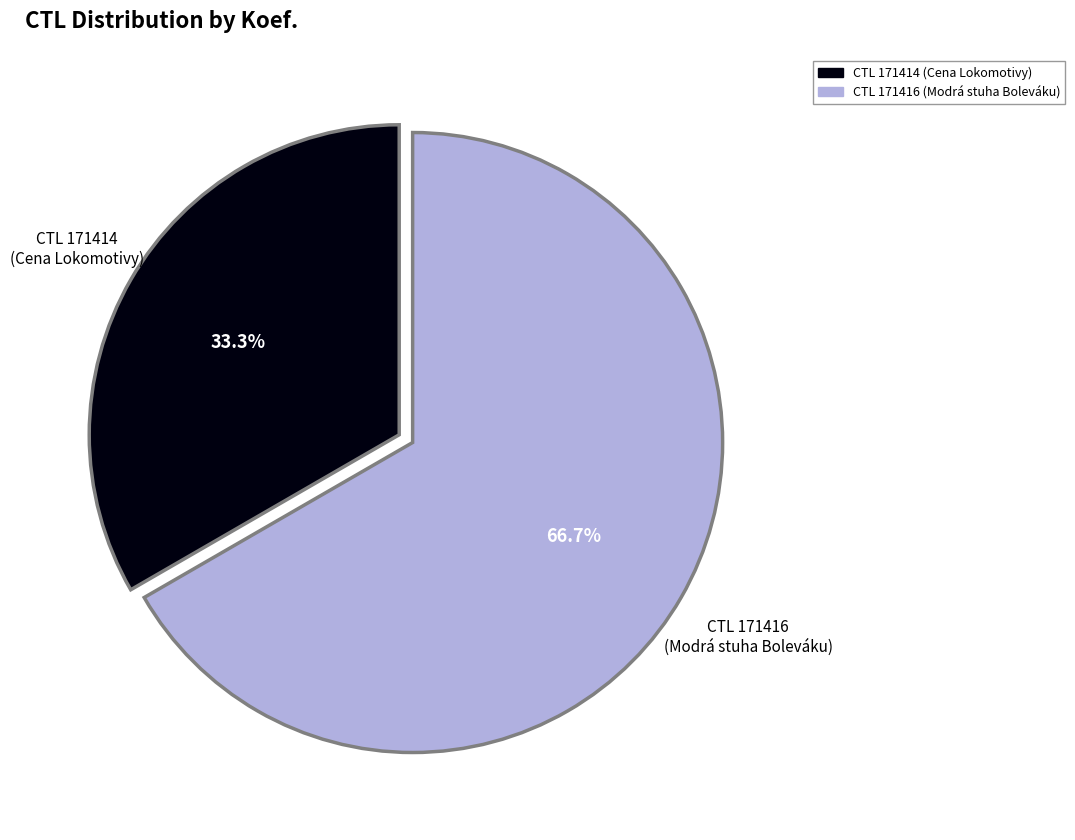

Is there a majority slice in this chart?

Yes